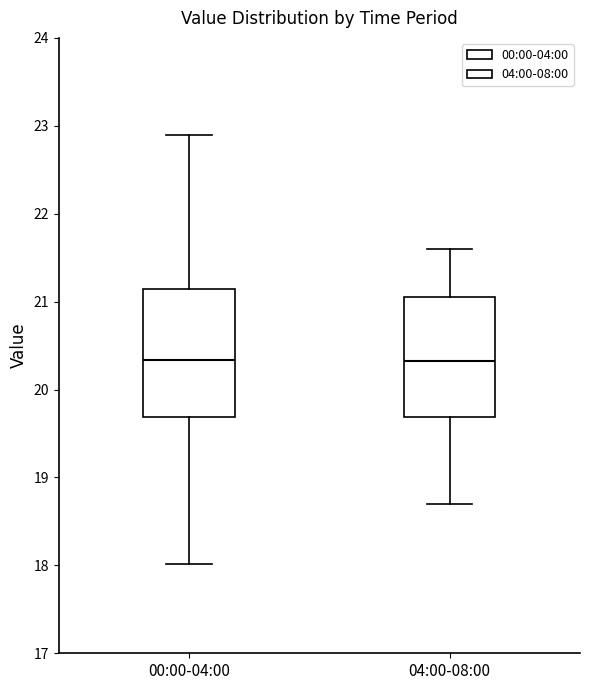

Reading left to right, read every box against the y-axis: the position of its median line, the range the box covers, and the ends of its whiskers. The values are not printed on the chart, so give them approximately, as read against the axis.

00:00-04:00: median 20.3, box 19.7 to 21.1, whiskers 18.0 to 22.9
04:00-08:00: median 20.3, box 19.7 to 21.1, whiskers 18.7 to 21.6